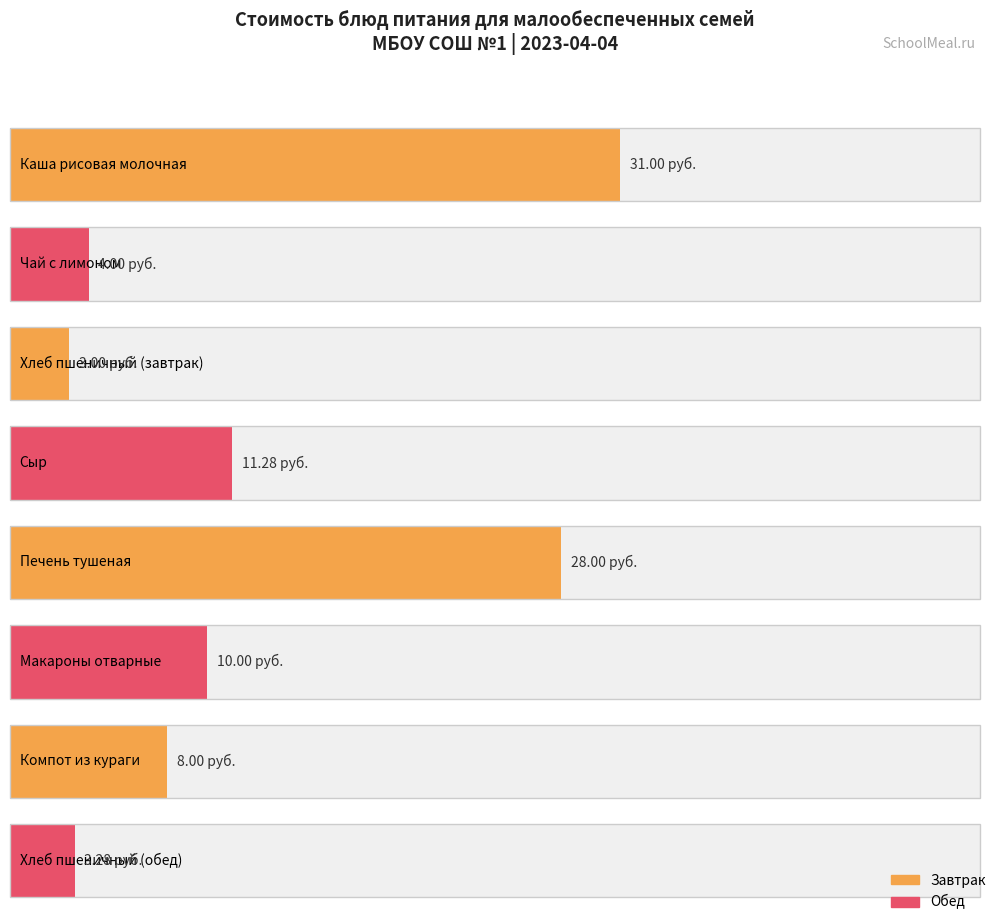

Reading left to right, what are all the values shown in this chart?

31.0	4.0	3.0	11.3	28.0	10.0	8.0	3.3